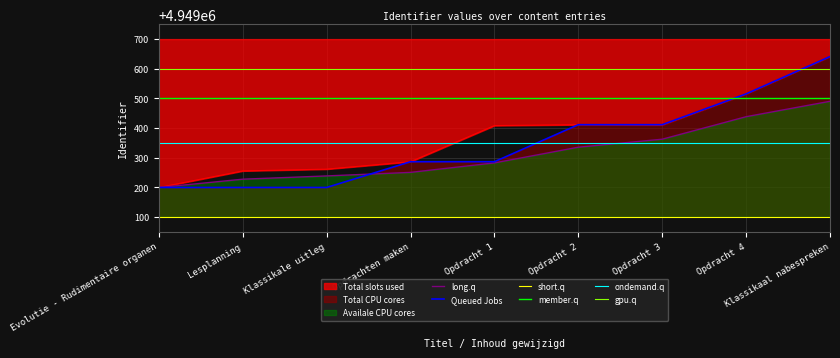

Is it true that Queued Jobs equals 2073260 at Klassikale uitleg?

False